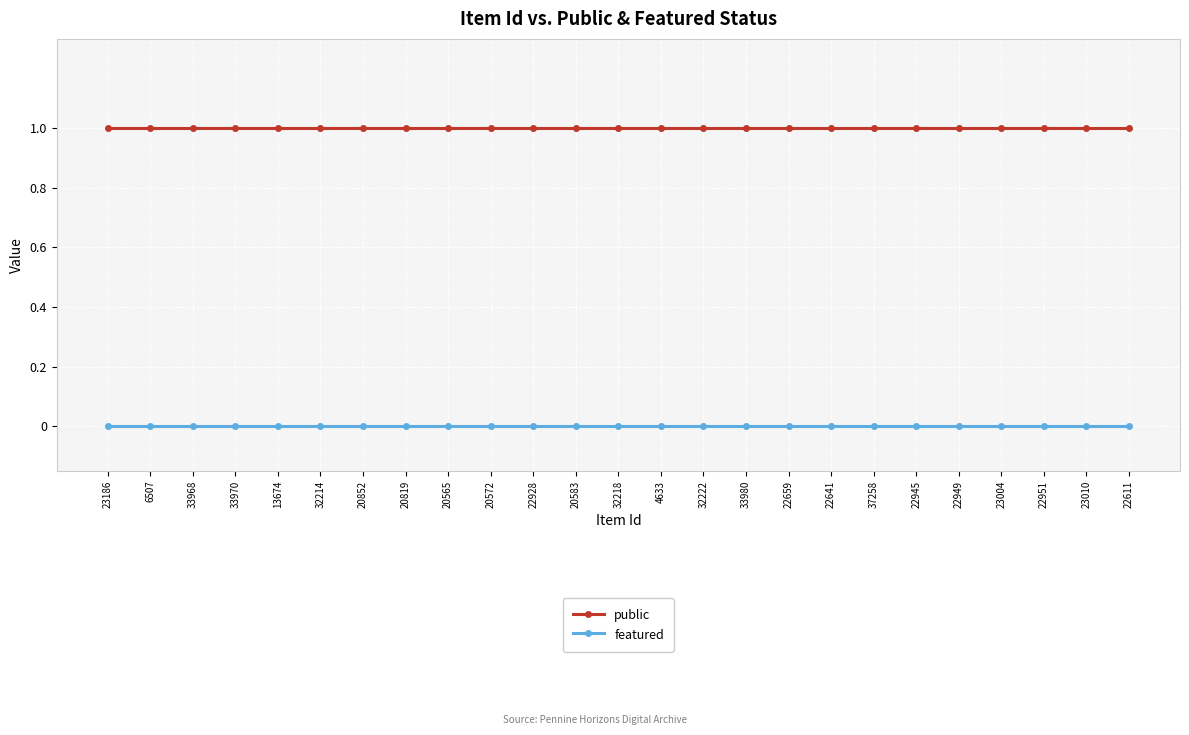

What is the sum of the public values at 22928 and 22951?

2